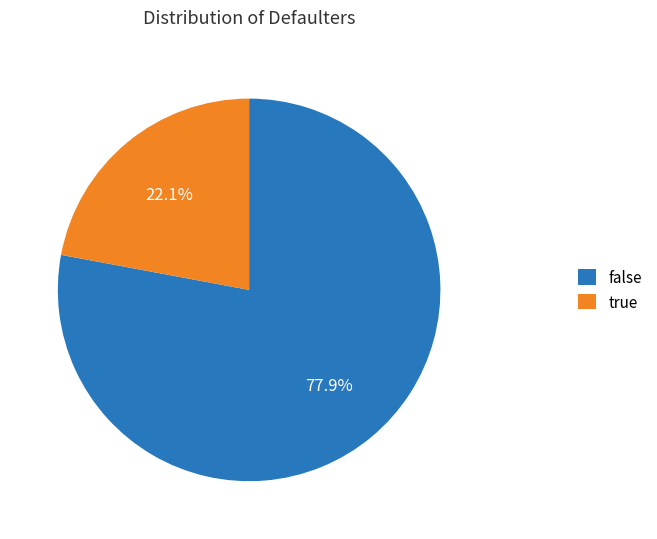

Rank the categories by value from lowest to highest.

true, false